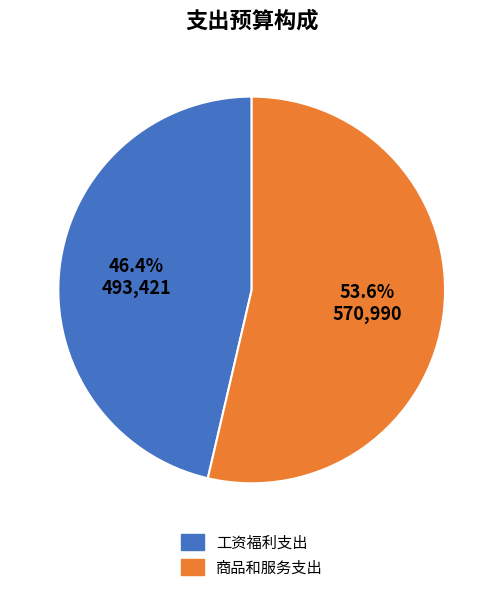

Is 商品和服务支出 the majority of the pie?

Yes